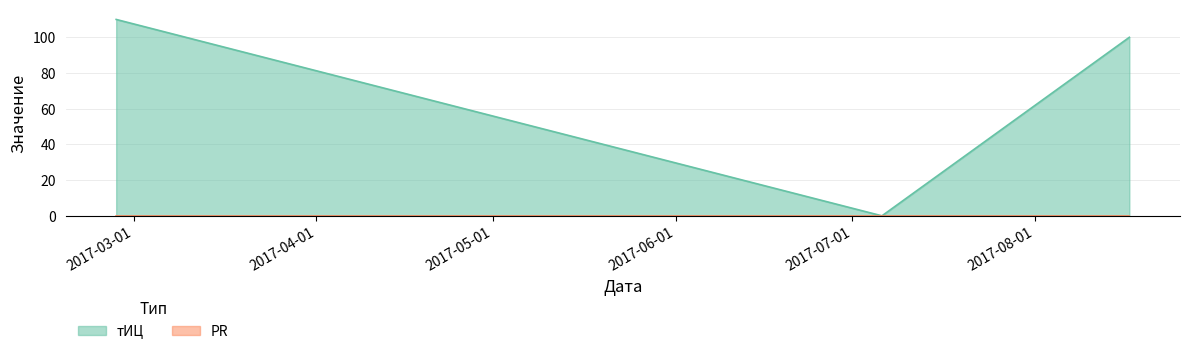

How many positive values are there?

2